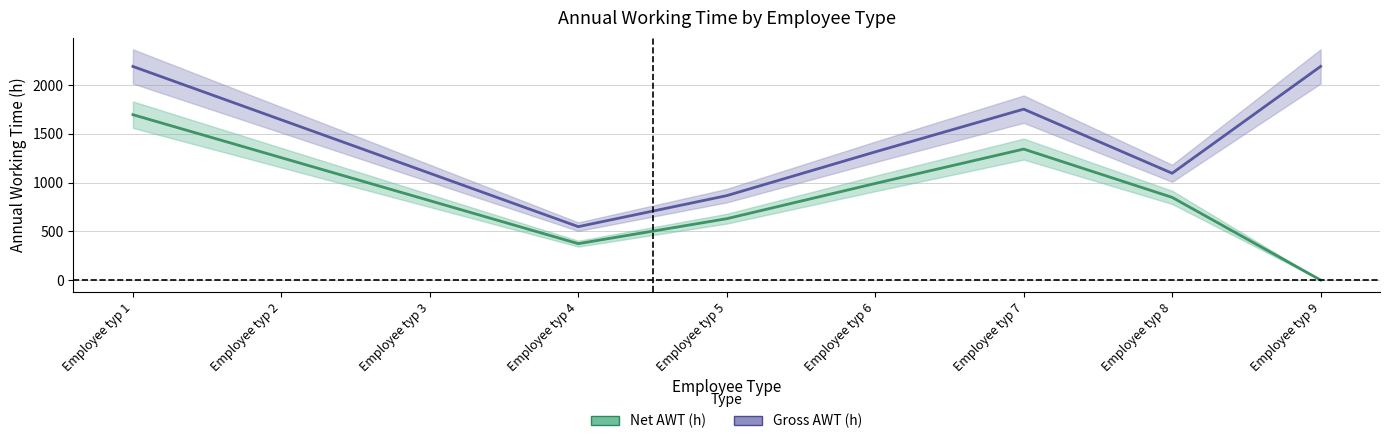

Where is the first local minimum for Gross AWT (h)?

Employee typ 4